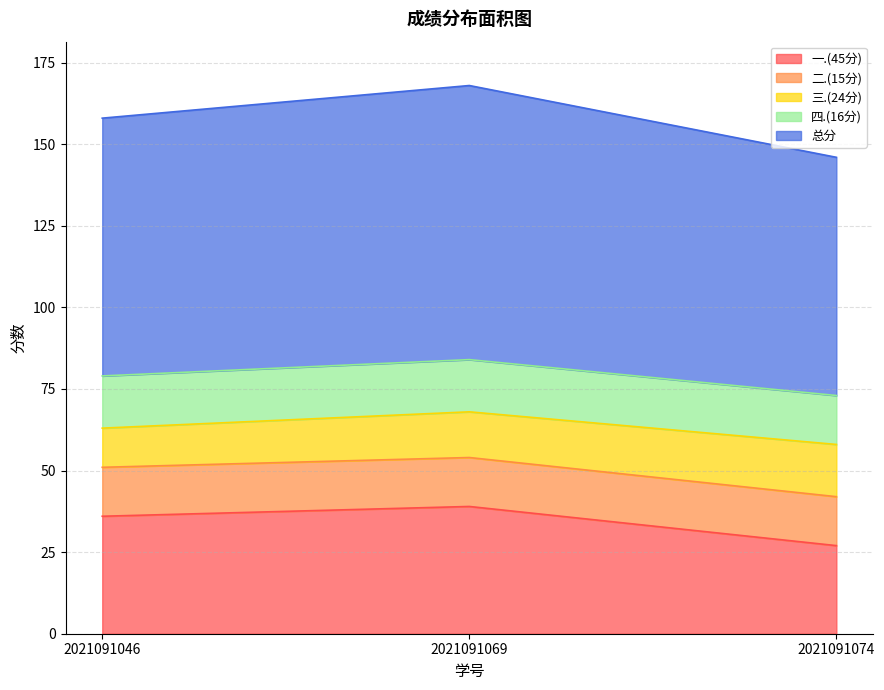

What value does the 三.(24分) series have at 2021091069?

14